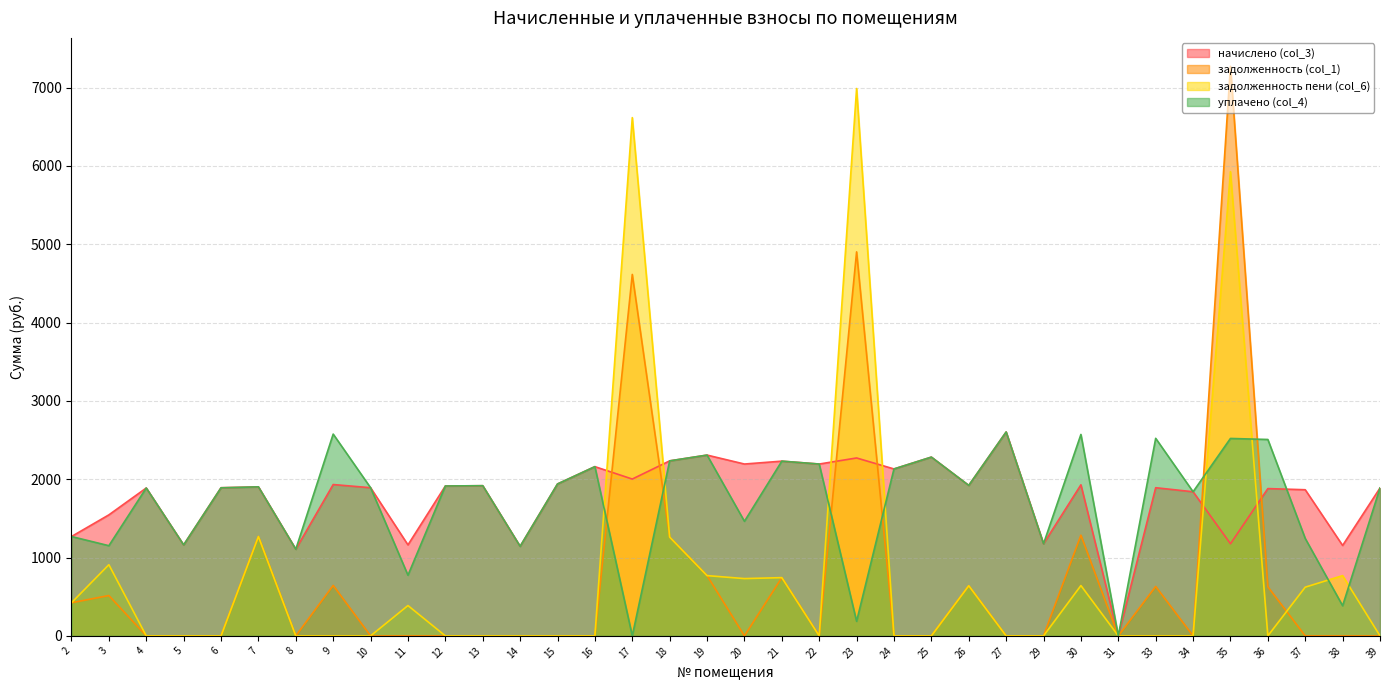

How many data points in уплачено (col_4) are above 1902?

18